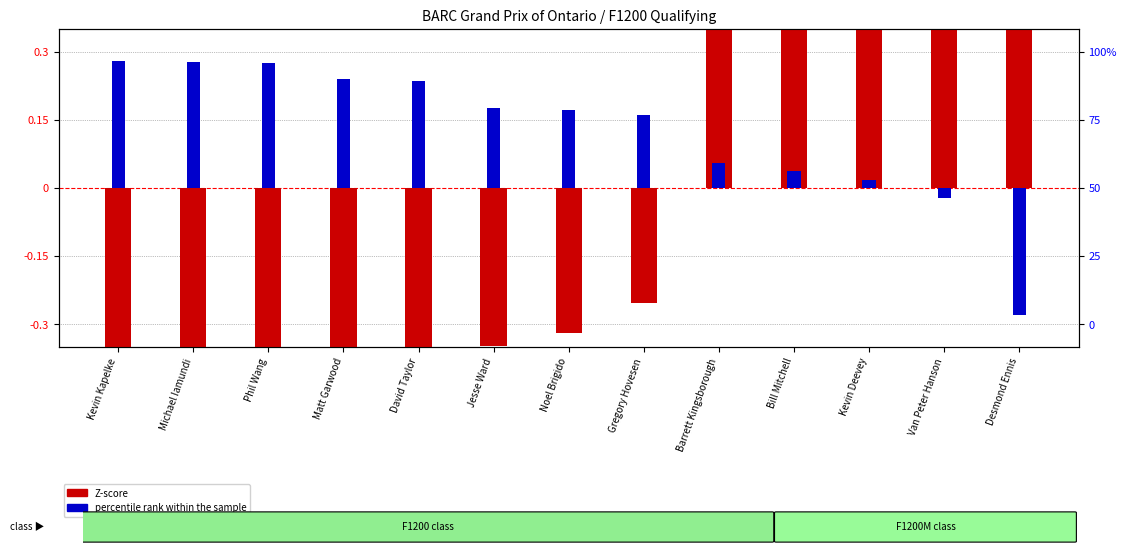

The value of percentile rank within the sample at Desmond Ennis is -0.3. True or false?

True